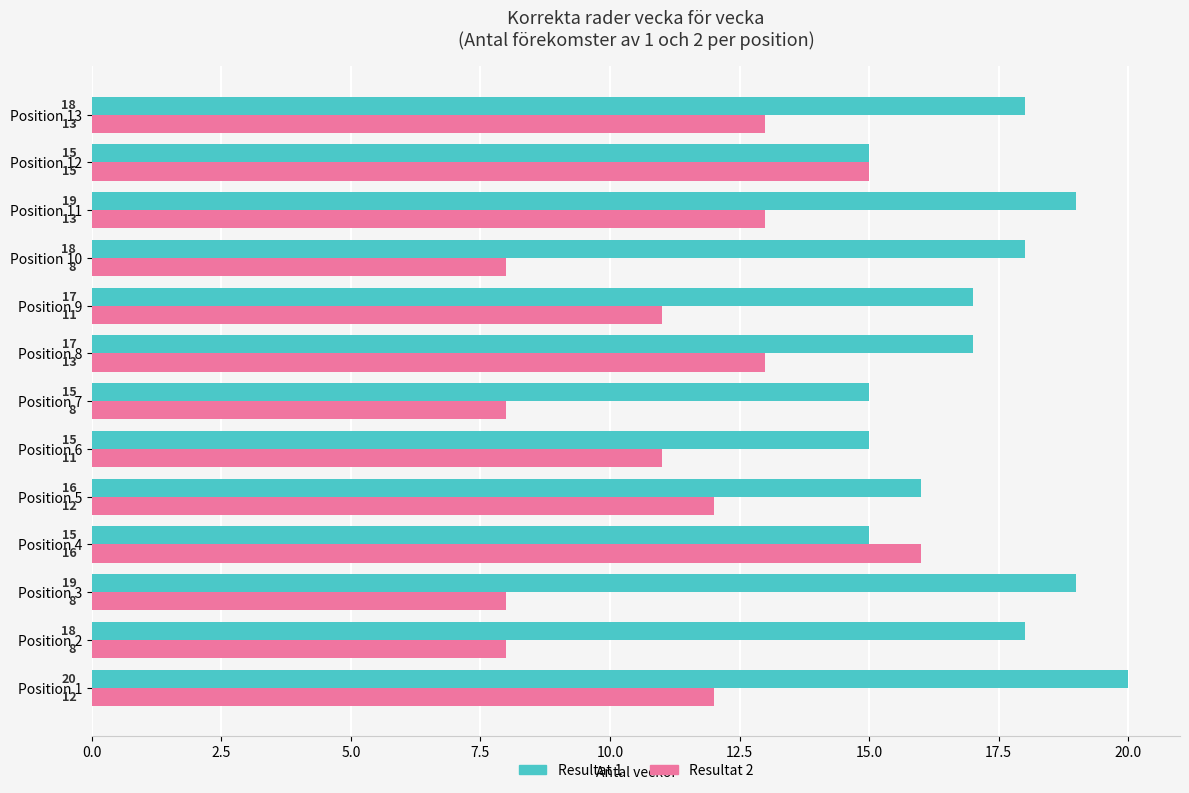

Count the number of data series in this chart.

2